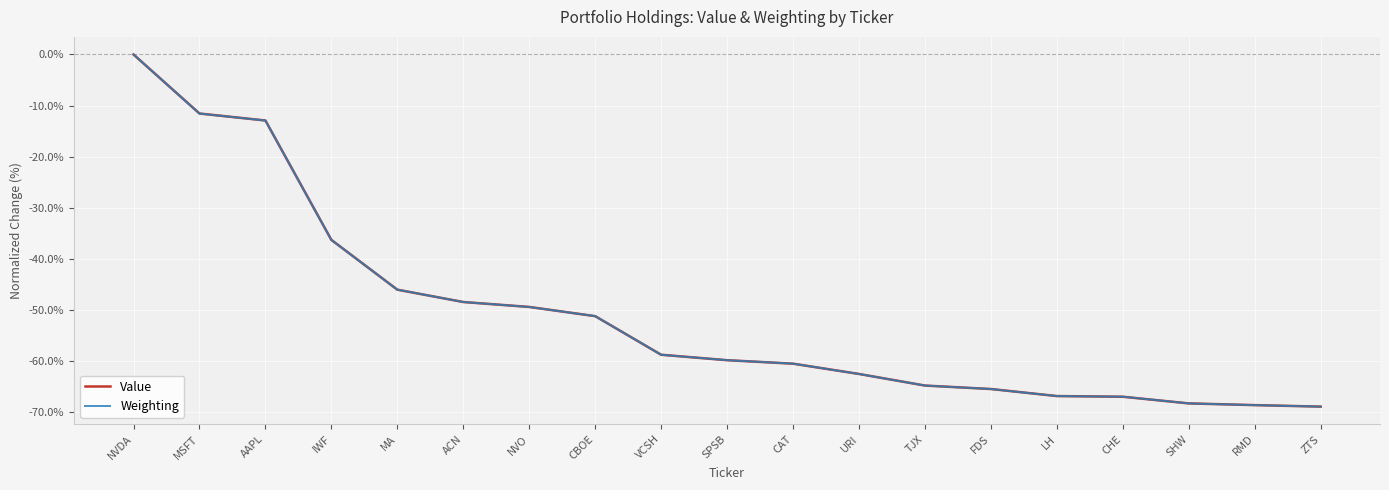

Between AAPL and LH, which series saw the biggest shift?

Value